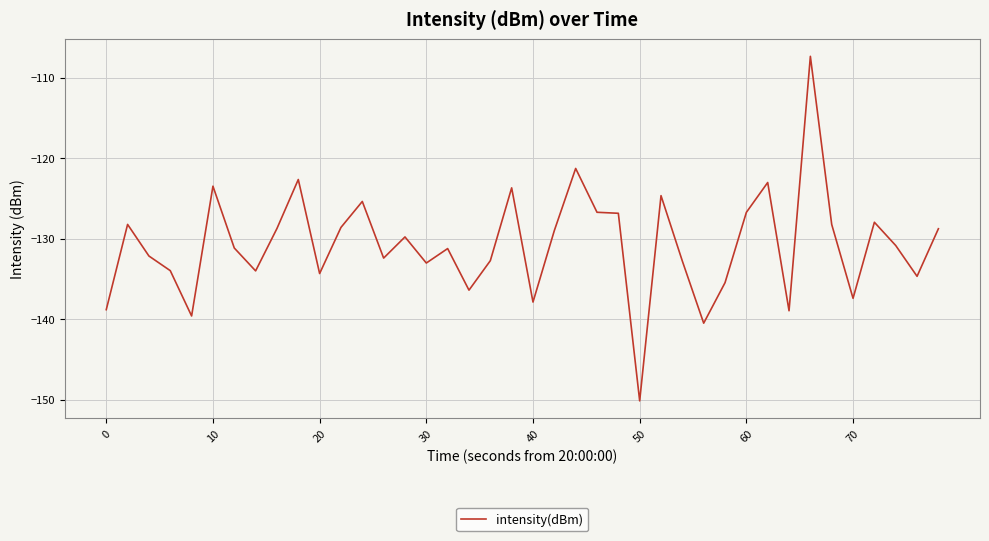

What is the smallest value displayed?

-150.2